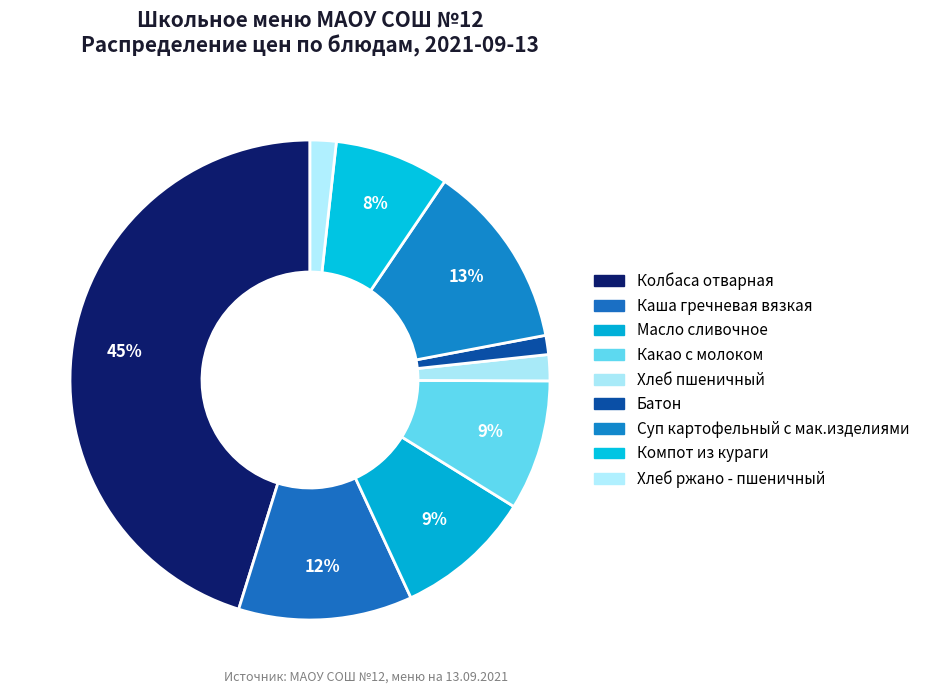

What is the largest slice in the pie chart?

Колбаса отварная